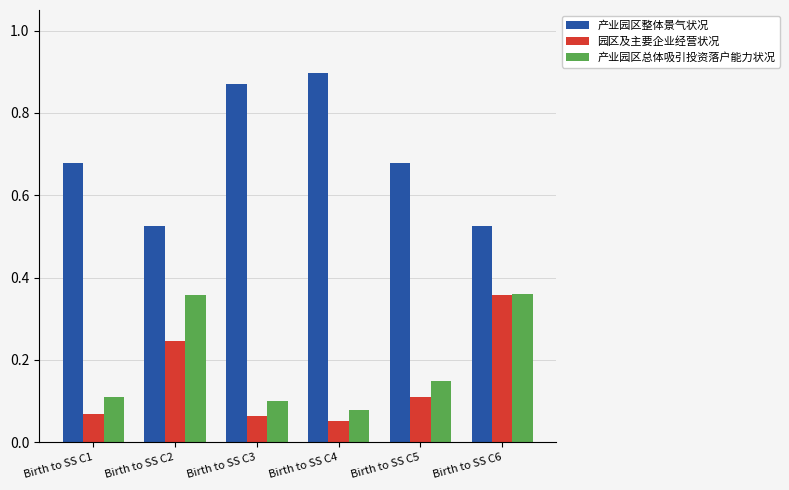

At how many categories does at least one series exceed 0?

6